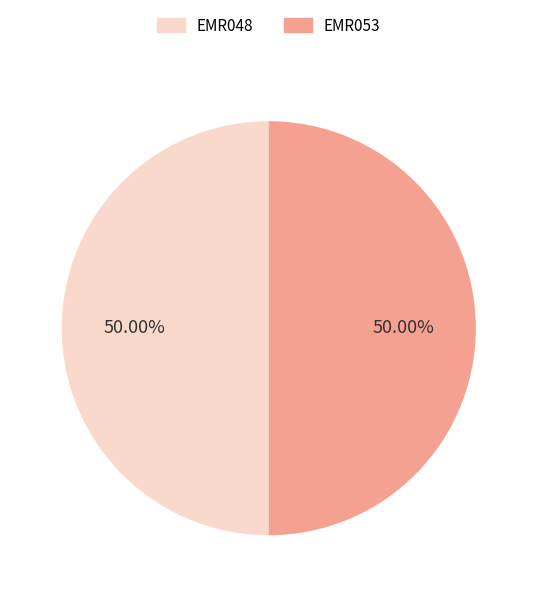

True or false: EMR053 accounts for 50% of the total.

True